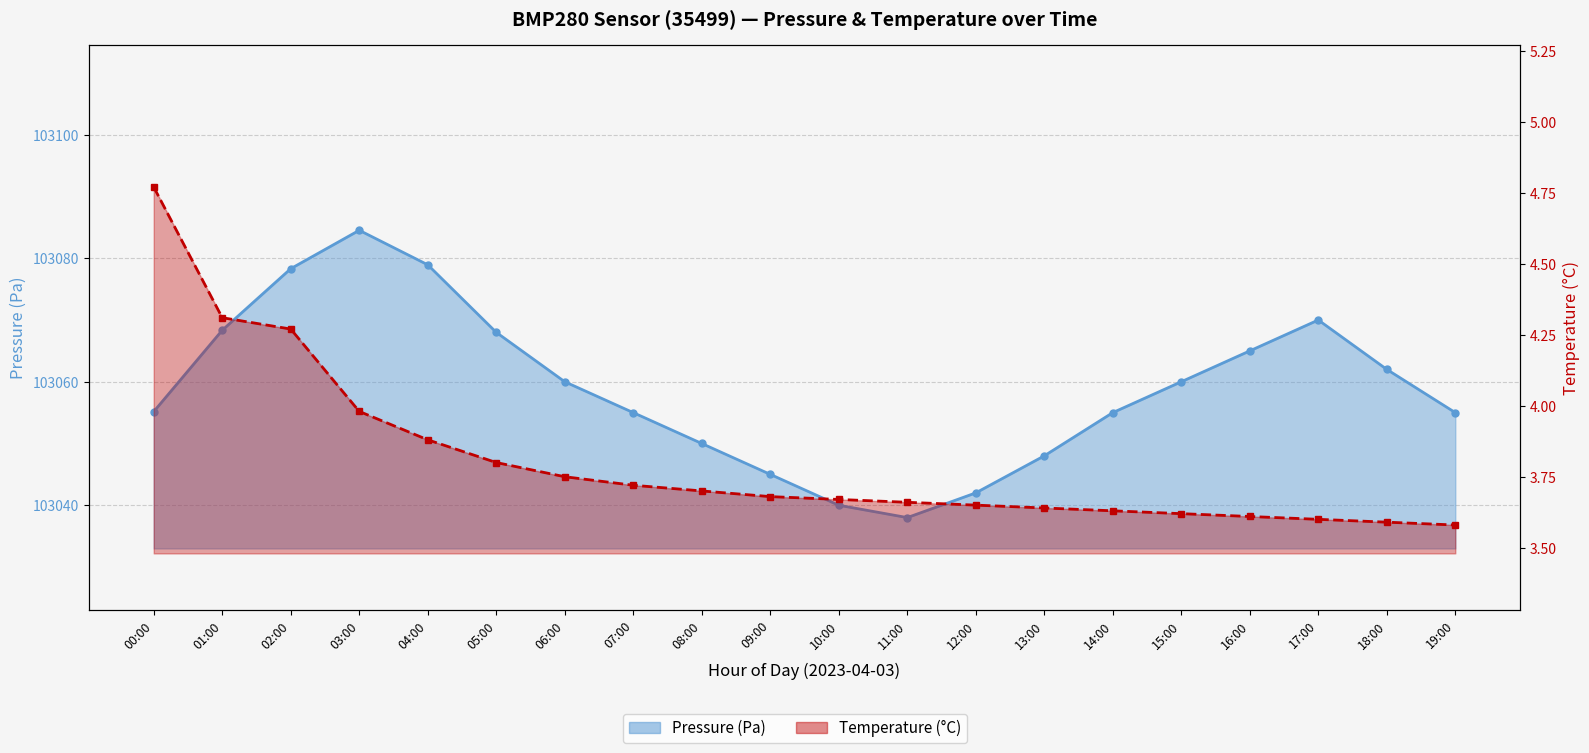

True or false: temperature and pressure intersect in this chart.

False